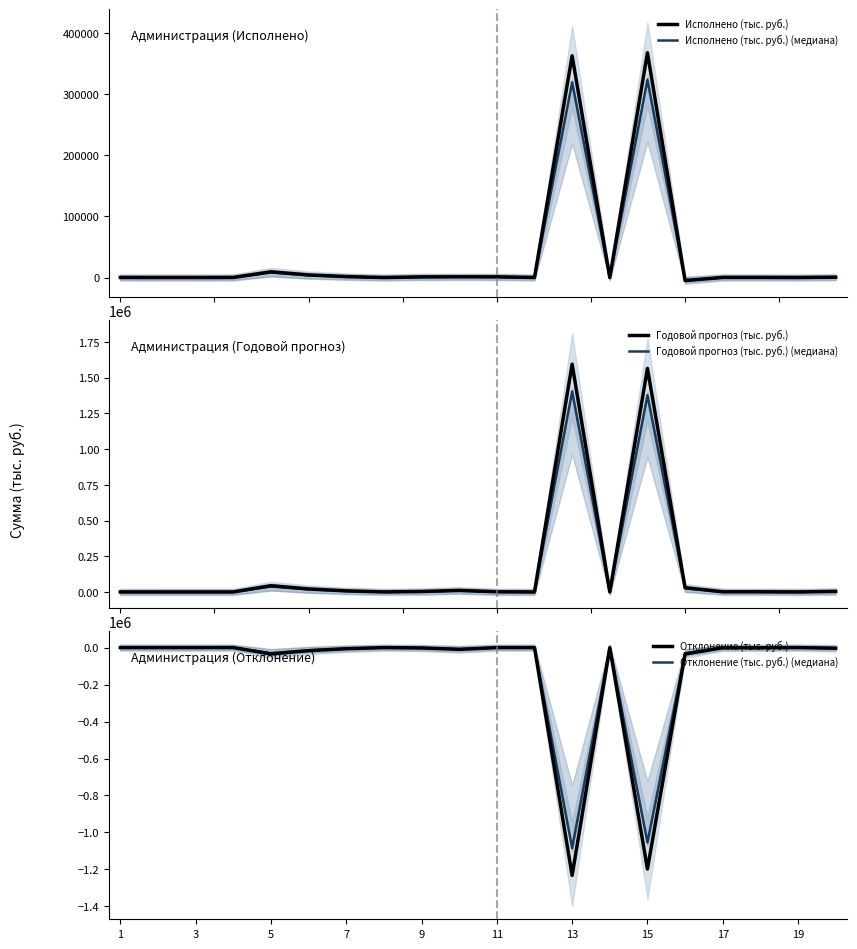

What is the maximum value for Исполнено (тыс. руб.)?

367440.9